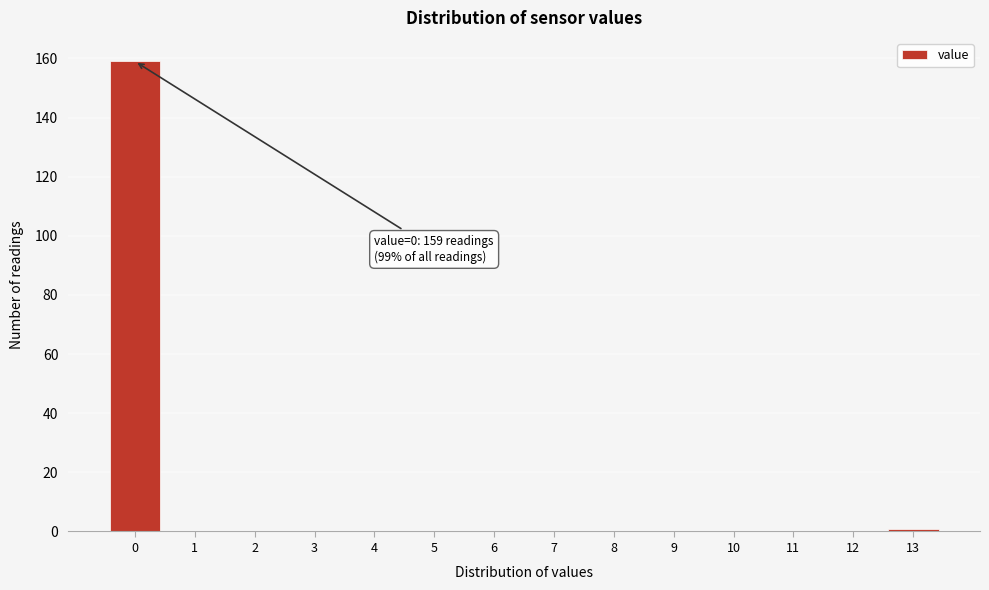

Reading left to right, extract all data points from this chart.

0=159	1=0	2=0	3=0	4=0	5=0	6=0	7=0	8=0	9=0	10=0	11=0	12=0	13=1